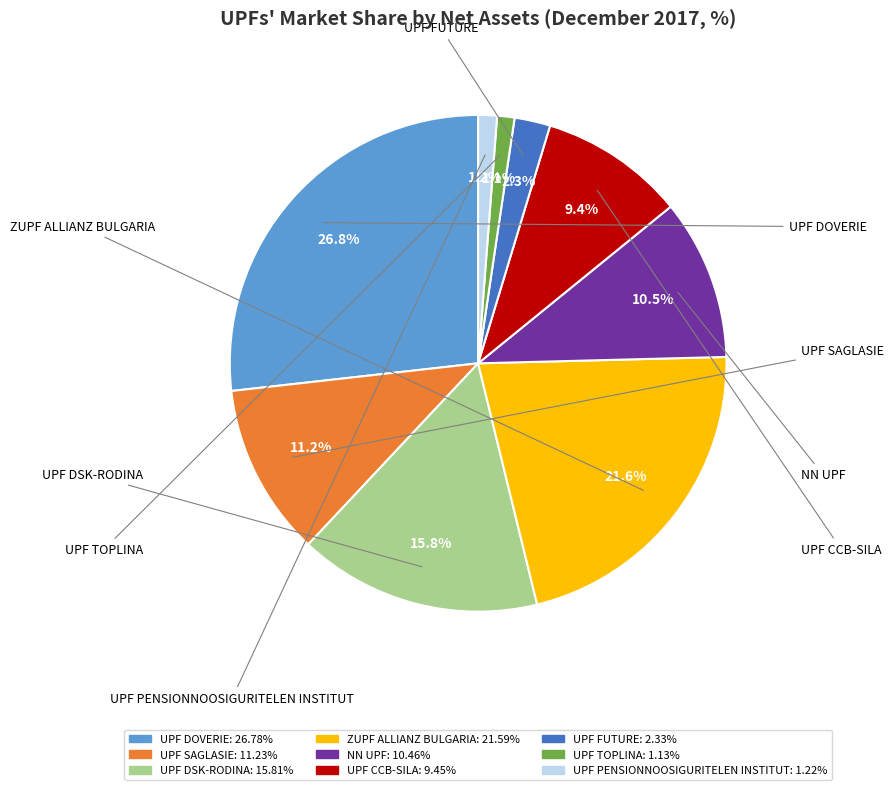

Is it true that UPF CCB-SILA is 16% of the pie?

False